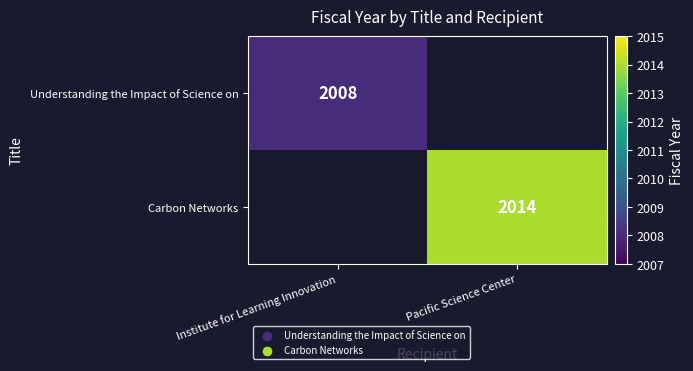

Is it true that Carbon Networks equals 2014 at Pacific Science Center?

True